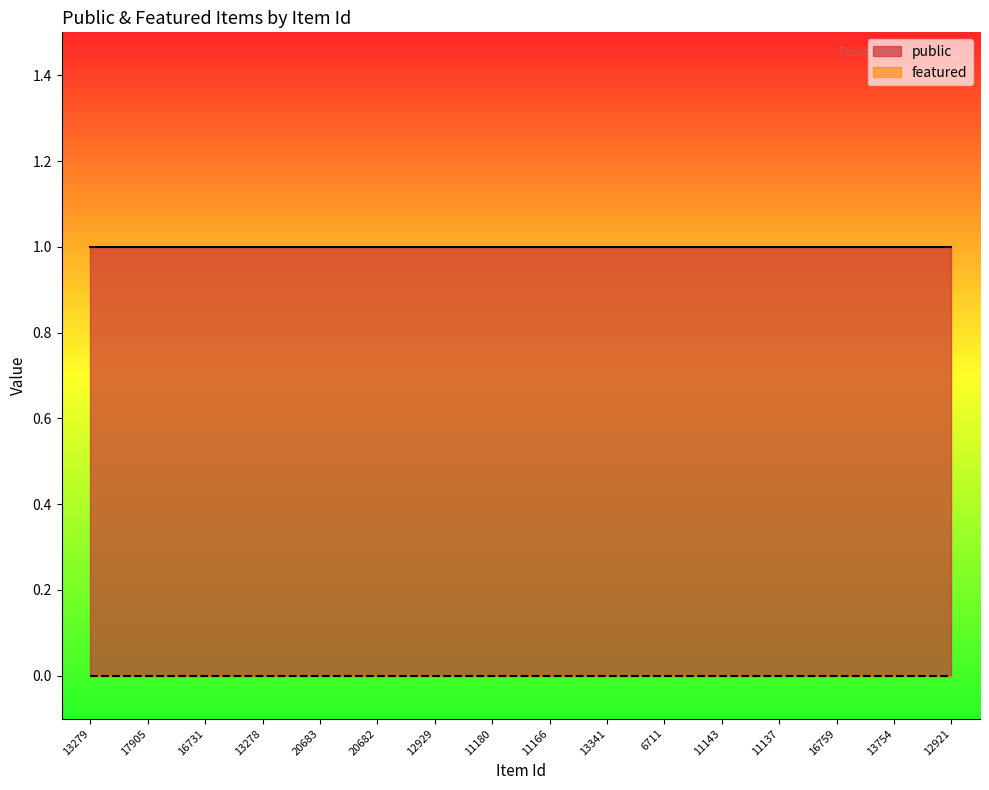

Reading right to left, extract all data points from this chart.

public: 1	1	1	1	1	1	1	1	1	1	1	1	1	1	1	1
featured: 0	0	0	0	0	0	0	0	0	0	0	0	0	0	0	0